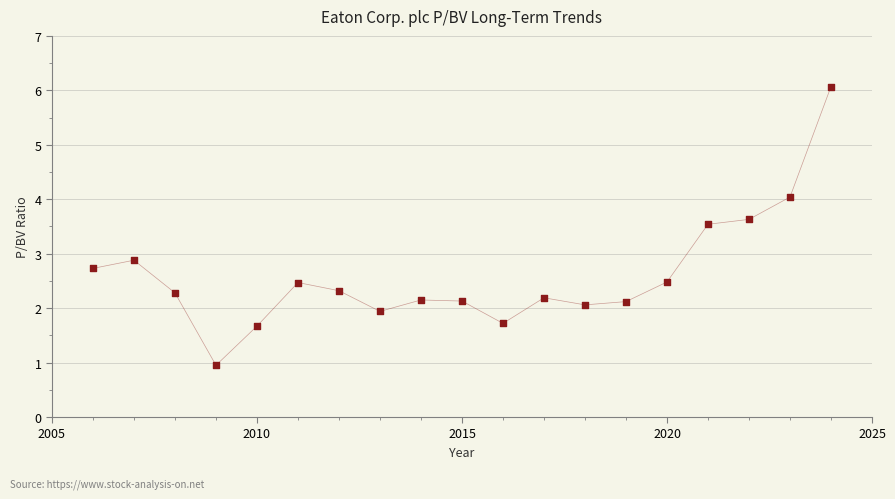

What Y value in the scatter plot is closest to 3?

2.9